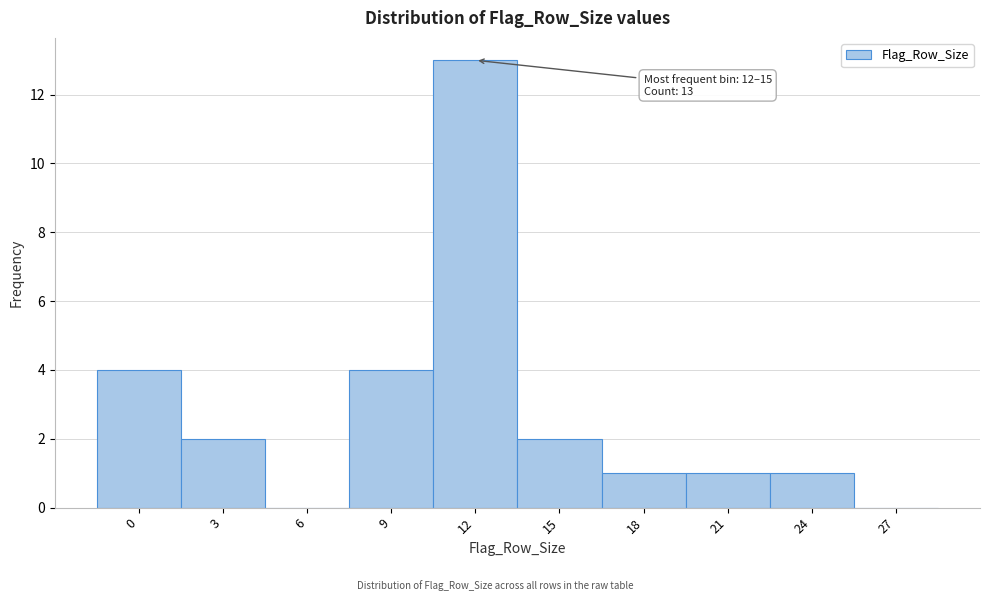

Reading right to left, list all the values displayed in this chart.

27=0	24=1	21=1	18=1	15=2	12=13	9=4	6=0	3=2	0=4